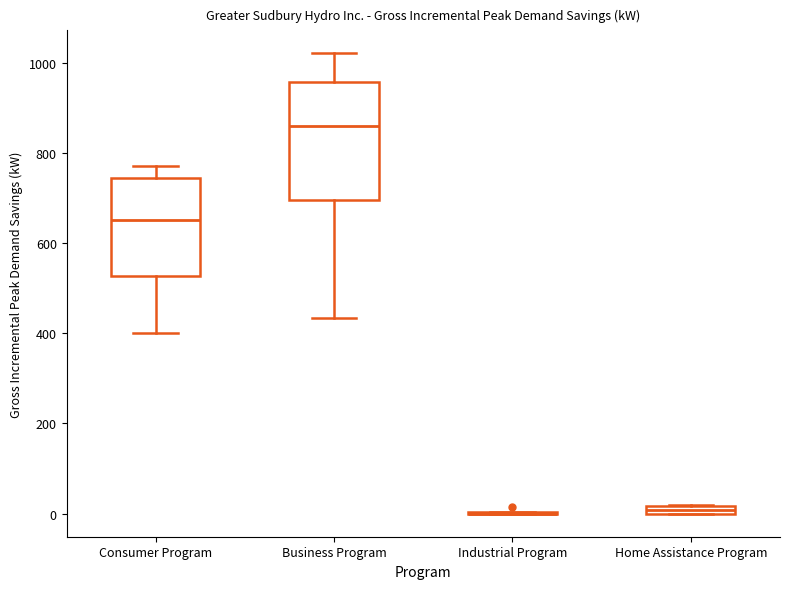

Which box is the tallest, from its lower edge to its upper edge?

Business Program